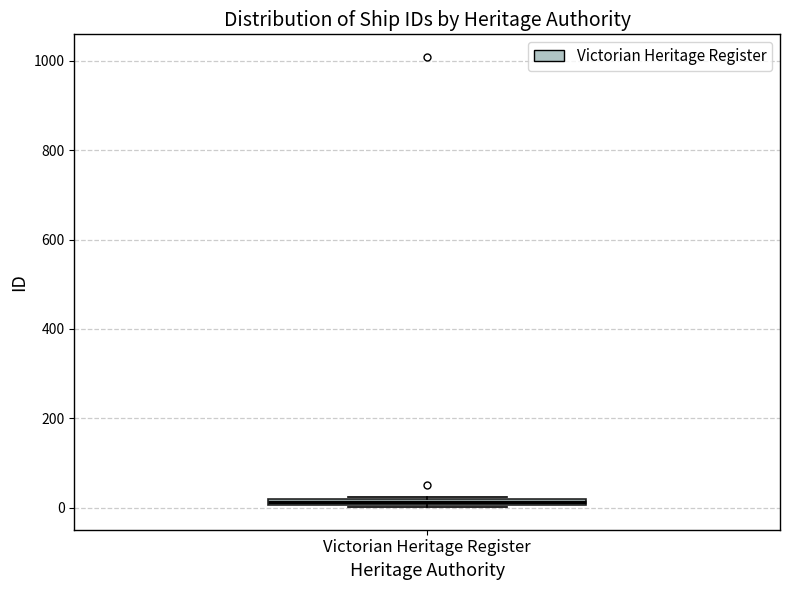

Where is the upper edge of the box for Victorian Heritage Register on the y-axis? The values are not printed on the chart, so give them approximately, as read against the axis.

20